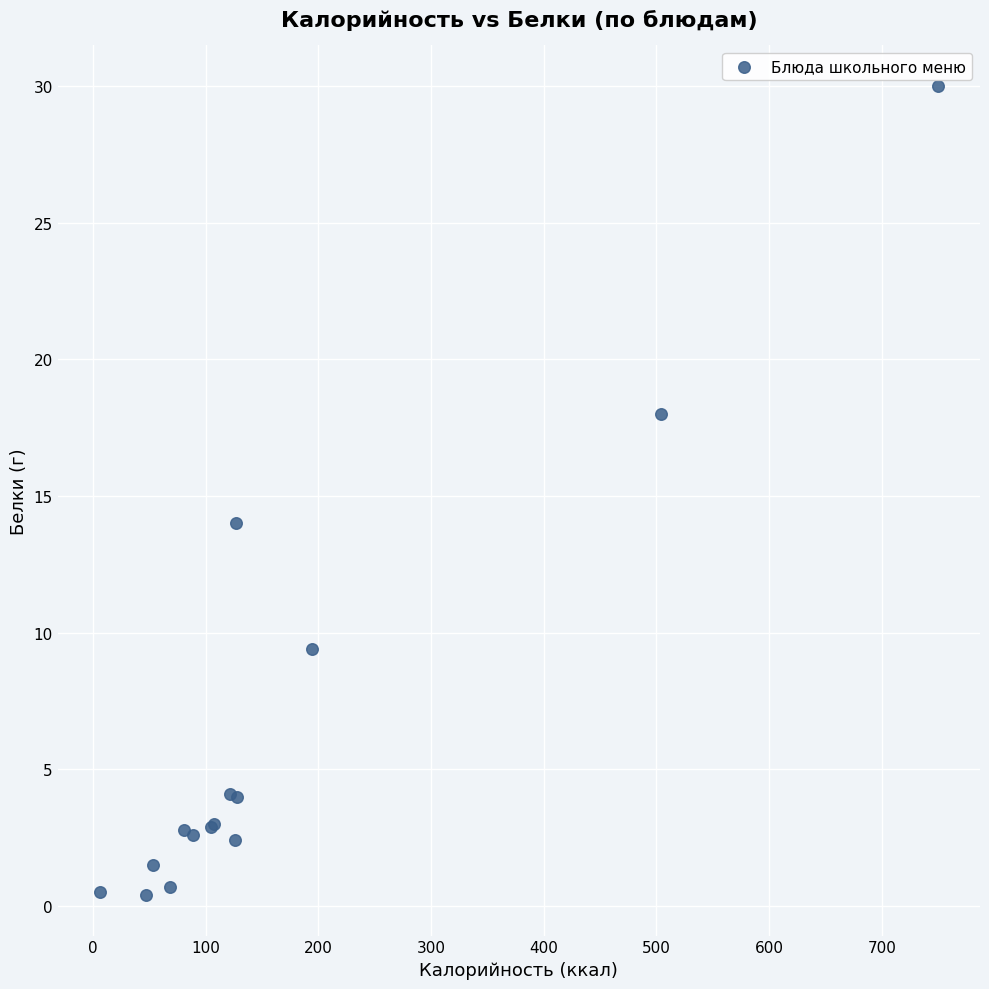

What Y value in the scatter plot is closest to 15?

14.0